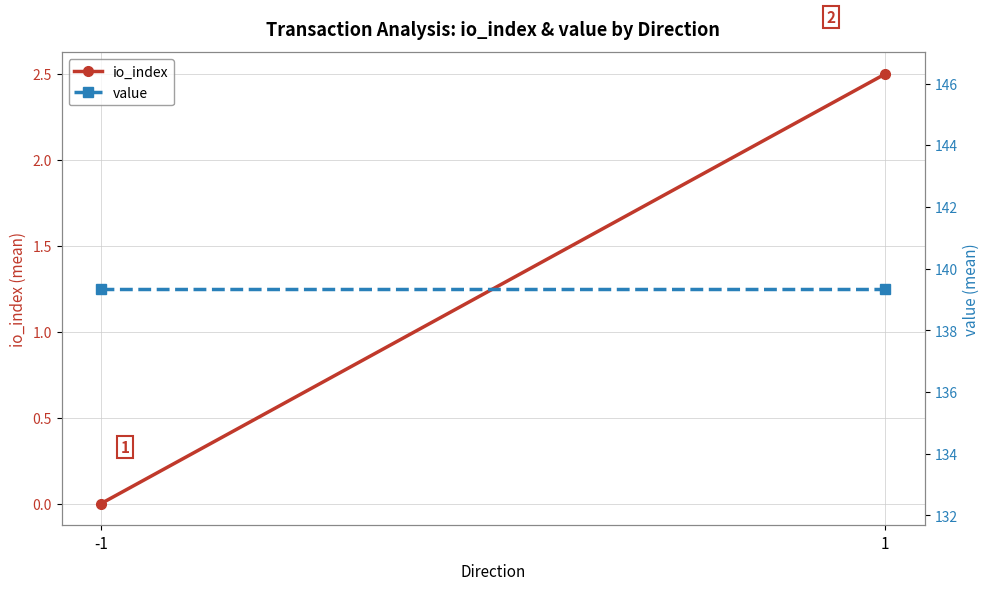

Which series has the largest range (max minus min)?

io_index